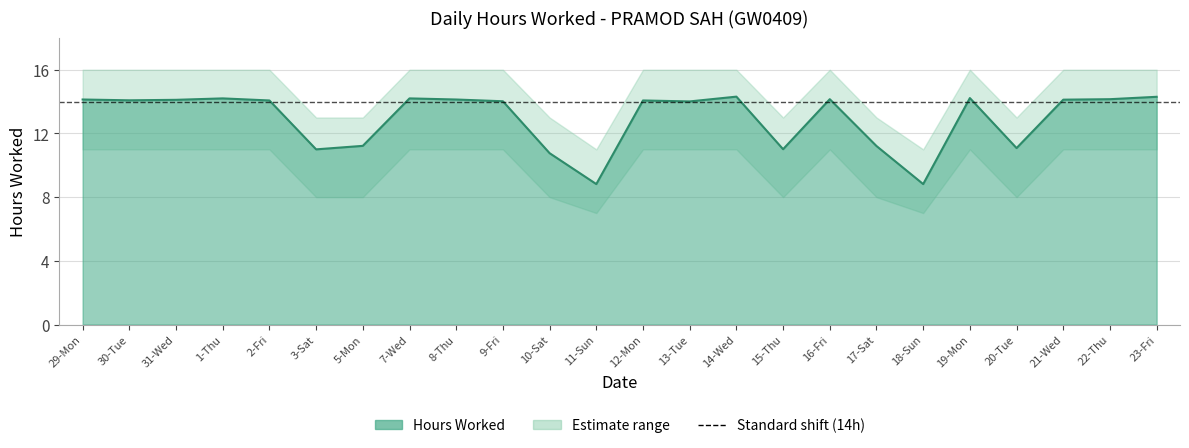

What is the average value?

12.9